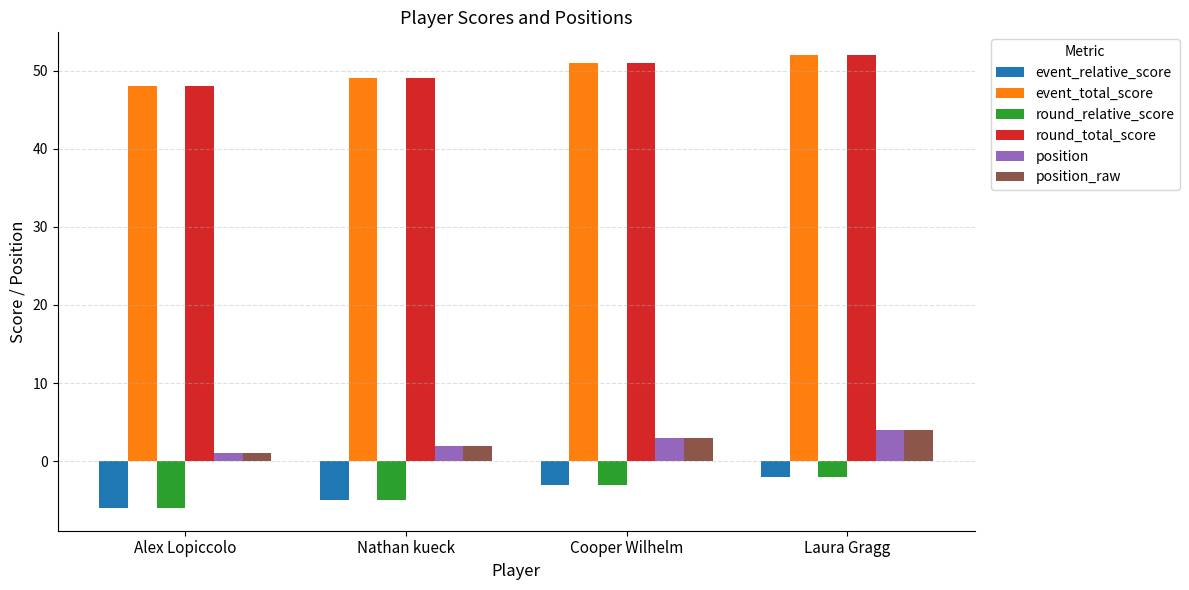

The round_total_score series shows 28 at Cooper Wilhelm. True or false?

False